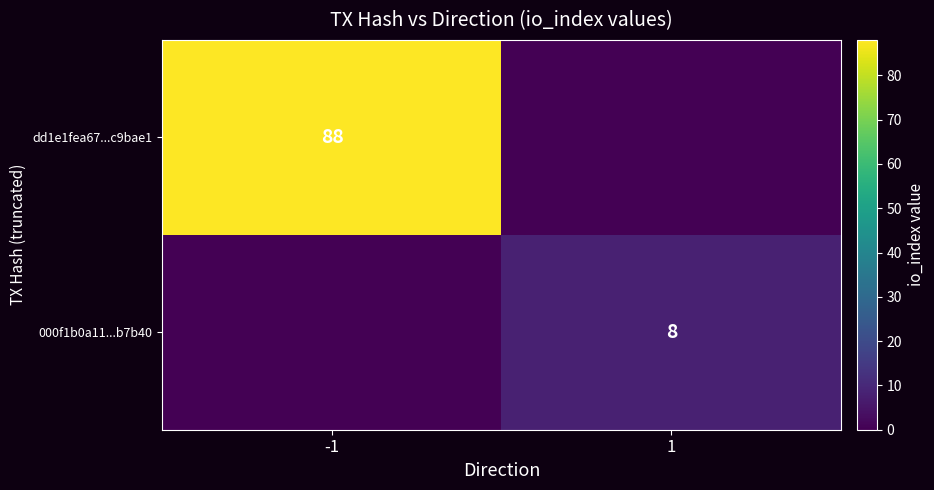

True or false: 000f1b0a11...b7b40 has a value of 8 at 1.

True